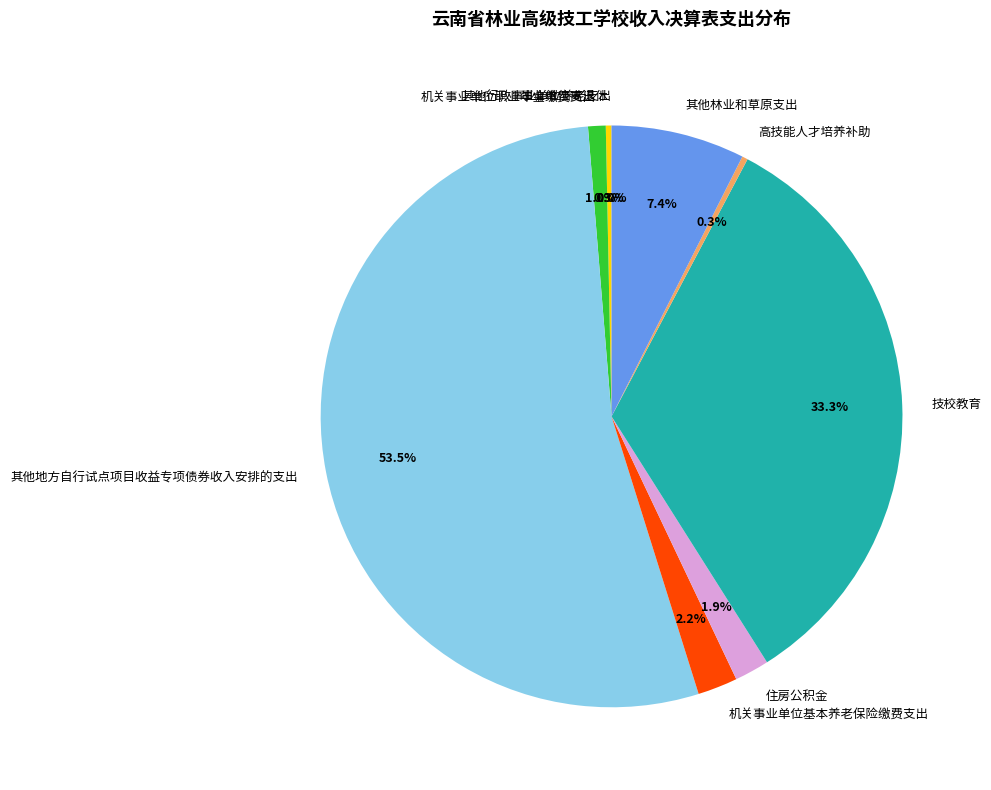

Approximately how many times larger is the value at 机关事业单位基本养老保险缴费支出 compared to 其他林业和草原支出?

0.3